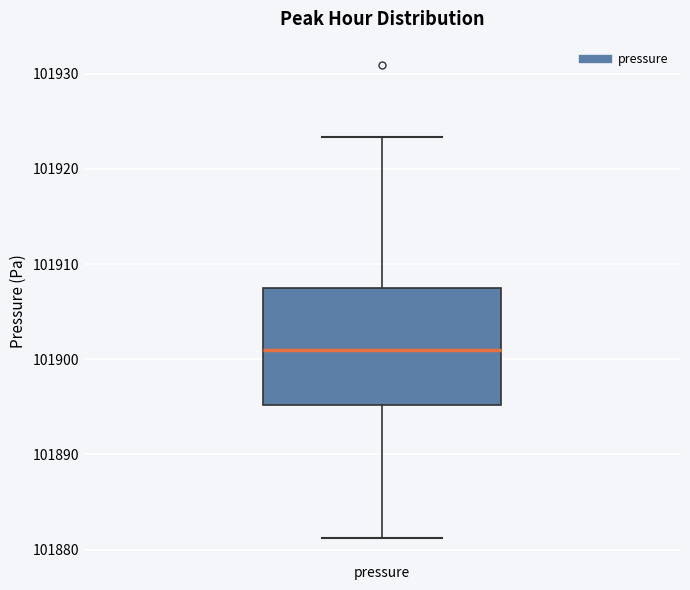

Transcribe this box plot: give where the median line is, the range the box spans, and where the two whiskers end, as read against the y-axis. The values are not printed on the chart, so give them approximately, as read against the axis.

median 101901, box 101895 to 101907, whiskers 101881 to 101923